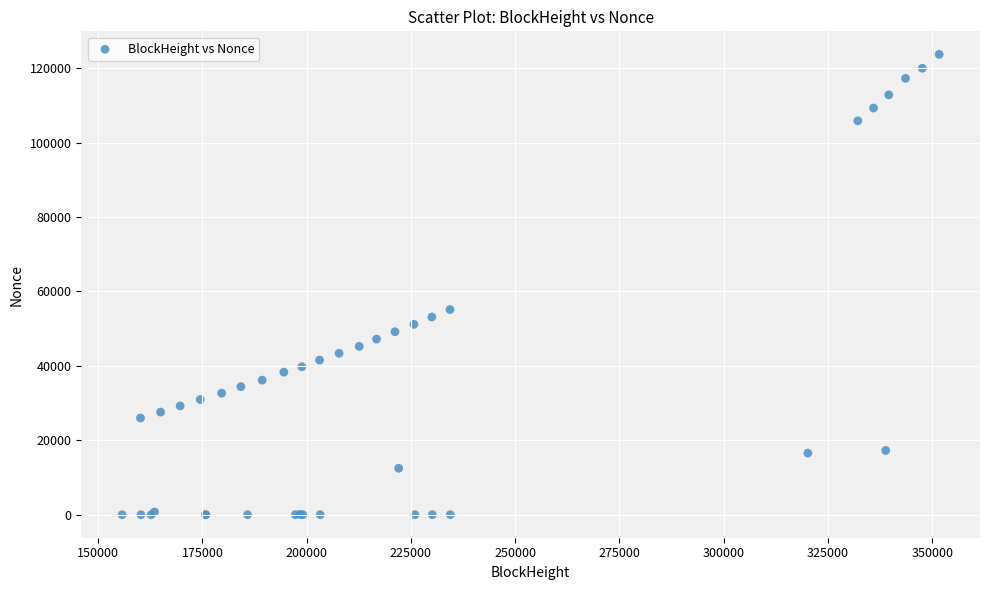

What Y value in the scatter plot is closest to 61857?

55123